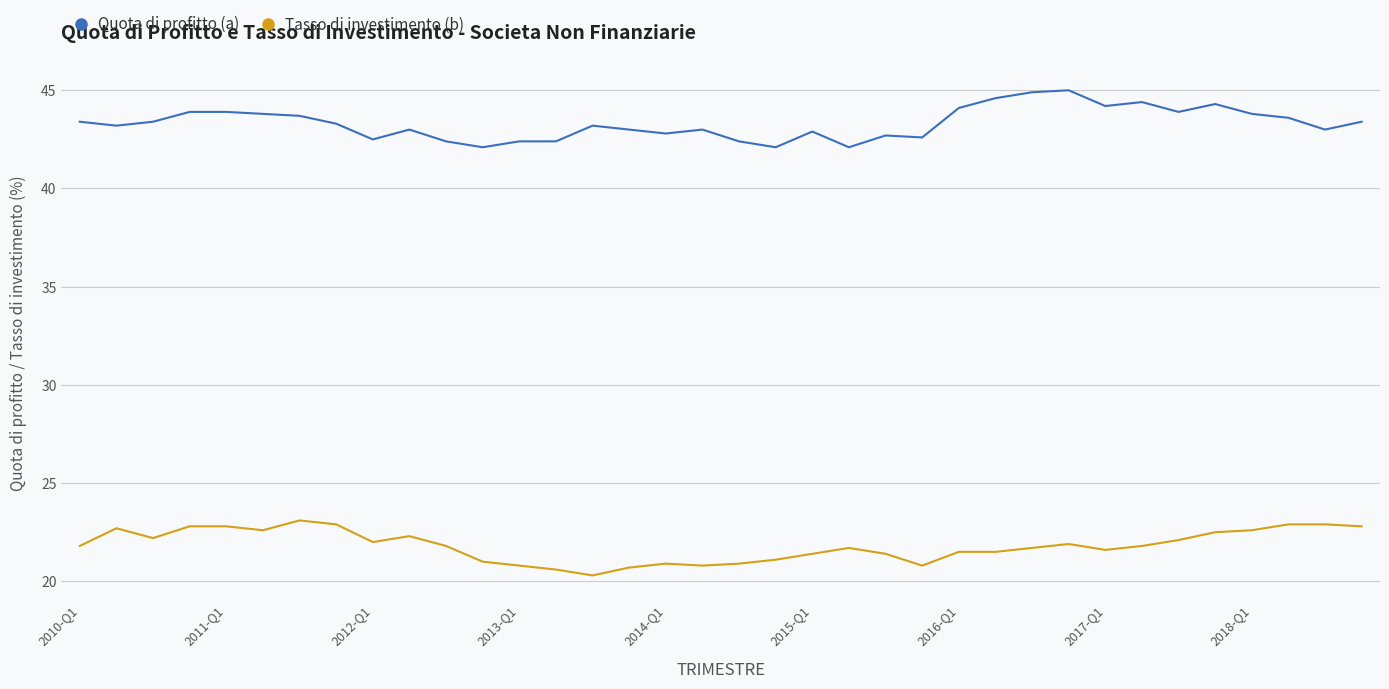

Which series has the largest total across all categories?

Quota di profitto (a)